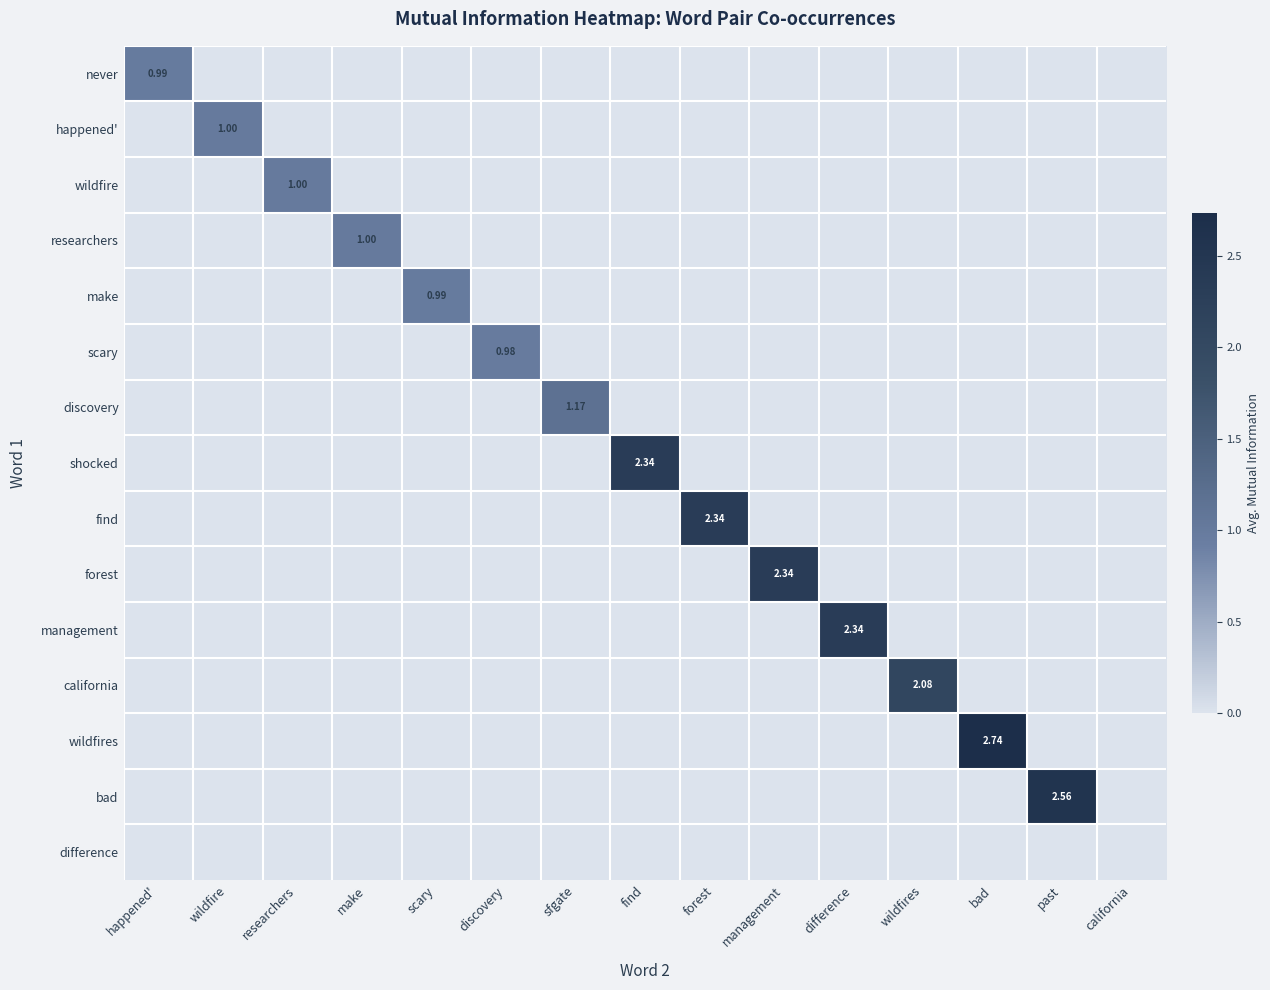

What is the difference between the highest and lowest values at wildfires?

2.1